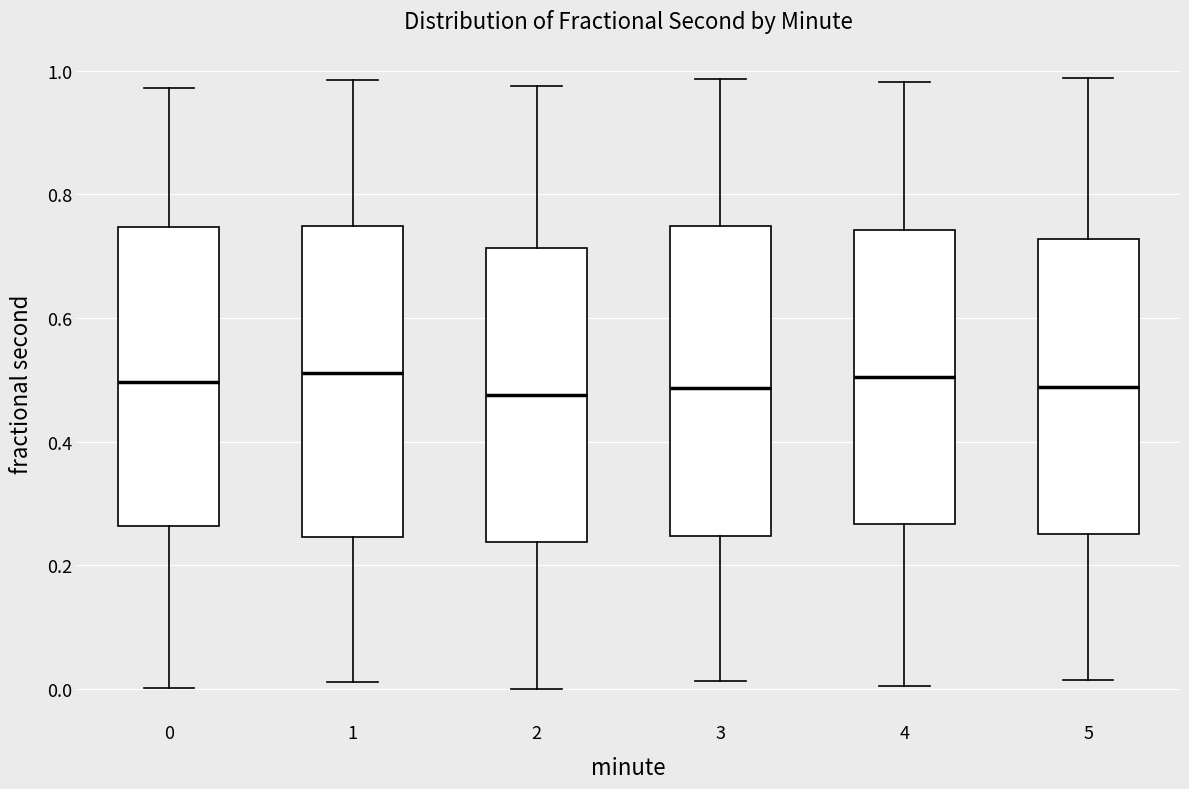

Reading left to right, transcribe this box plot: for each box, give where its median line is, the range the box spans, and where its two whiskers end, as read against the y-axis. The values are not printed on the chart, so give them approximately, as read against the axis.

0: median 0.50, box 0.26 to 0.74, whiskers 0.00 to 0.98
1: median 0.52, box 0.24 to 0.74, whiskers 0.02 to 0.98
2: median 0.48, box 0.24 to 0.72, whiskers 0.00 to 0.98
3: median 0.48, box 0.24 to 0.74, whiskers 0.02 to 0.98
4: median 0.50, box 0.26 to 0.74, whiskers 0.00 to 0.98
5: median 0.48, box 0.24 to 0.72, whiskers 0.02 to 0.98